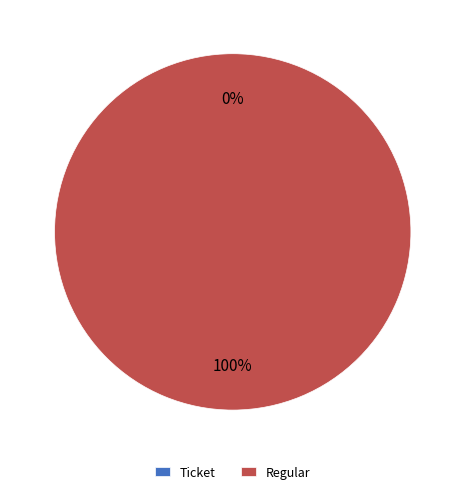

To the nearest percent, what is the average slice percentage?

50%